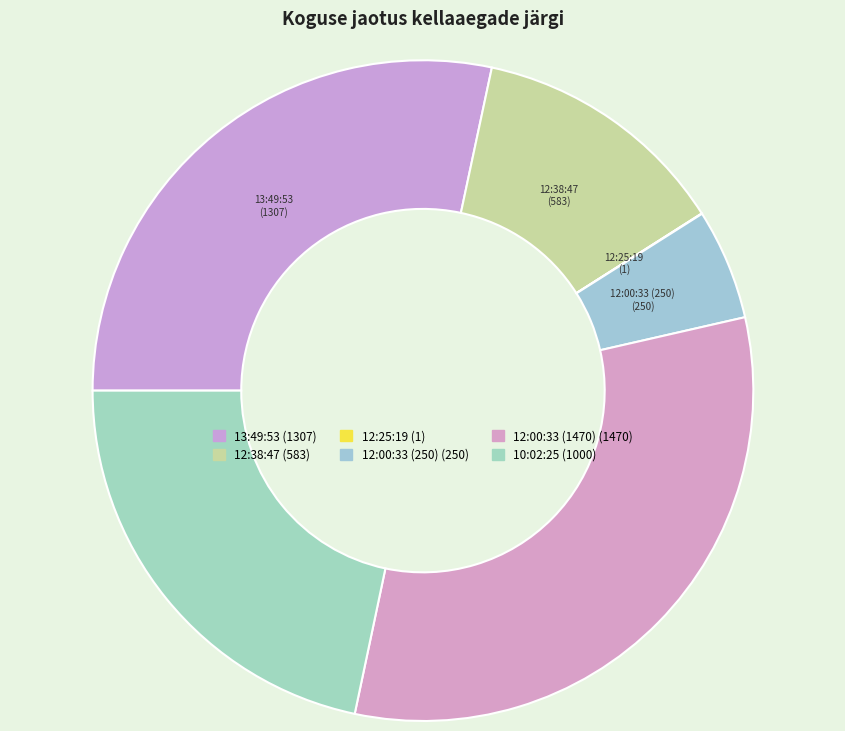

What is the ratio of the value at 12:38:47 to the value at 13:49:53?

0.4